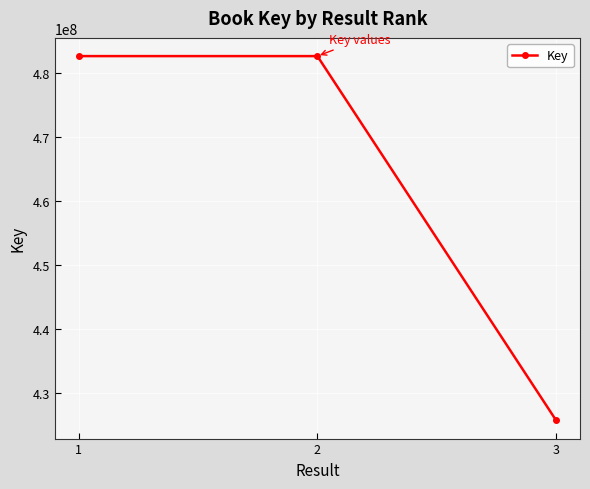

What is the difference between the values at 3 and 2?

56862462